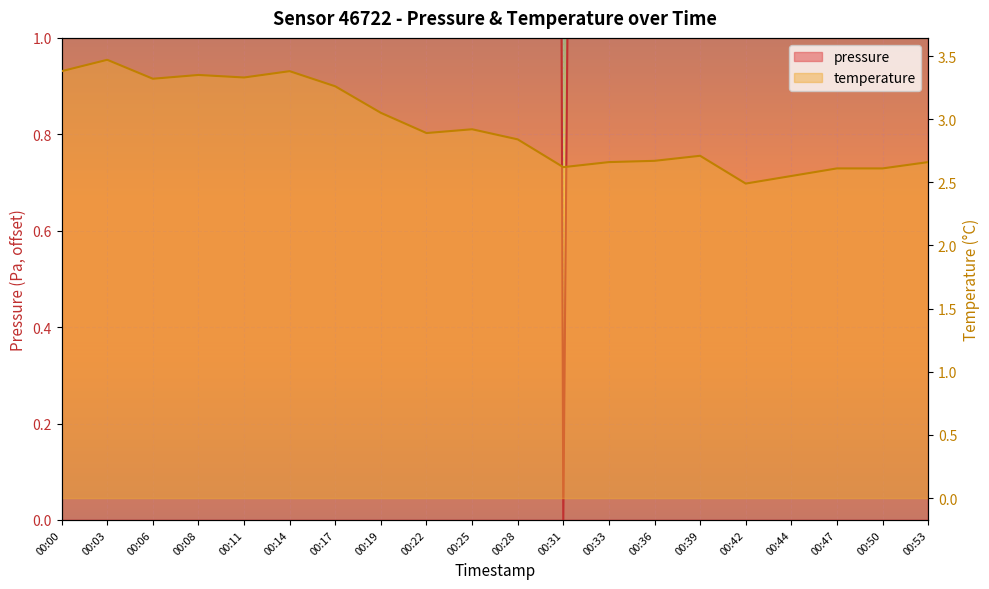

At which category does the chart reach its minimum across all series?

00:31